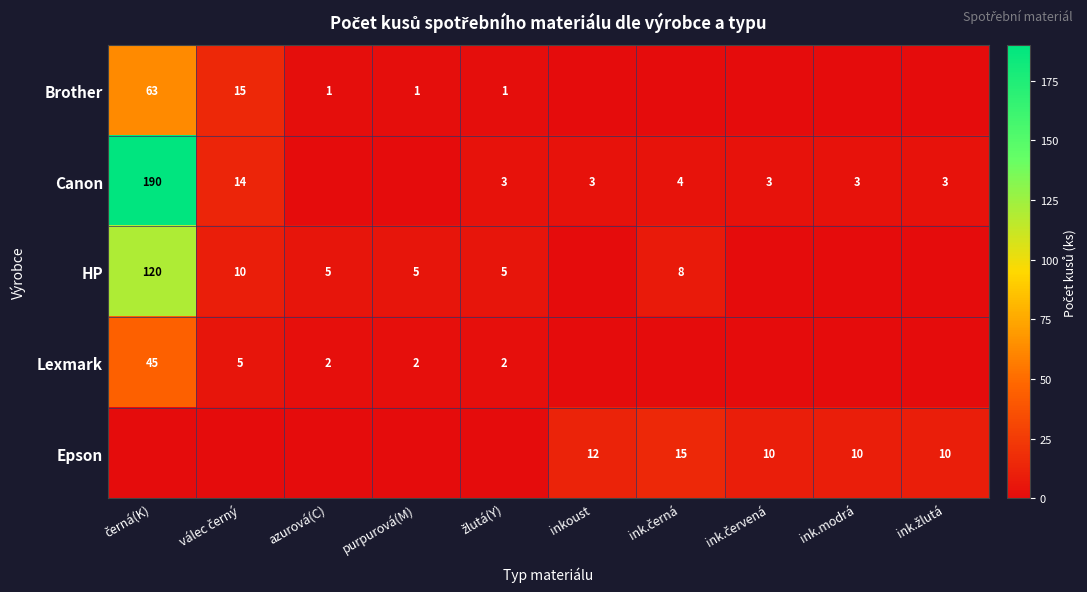

What is the total value across all series at žlutá(Y)?

11